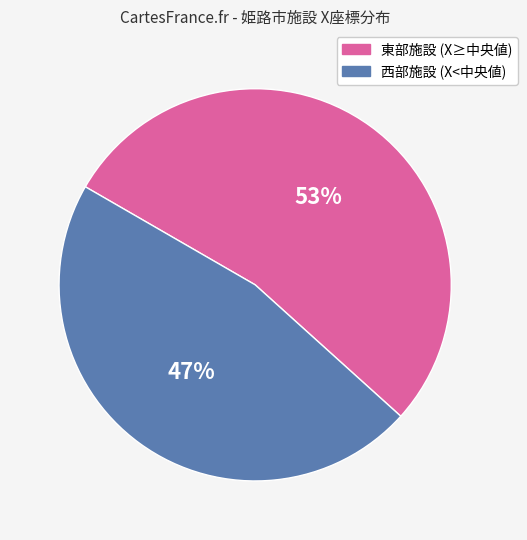

To the nearest percent, what percentage of the pie is 東部施設 (X≥中央値)?

53%